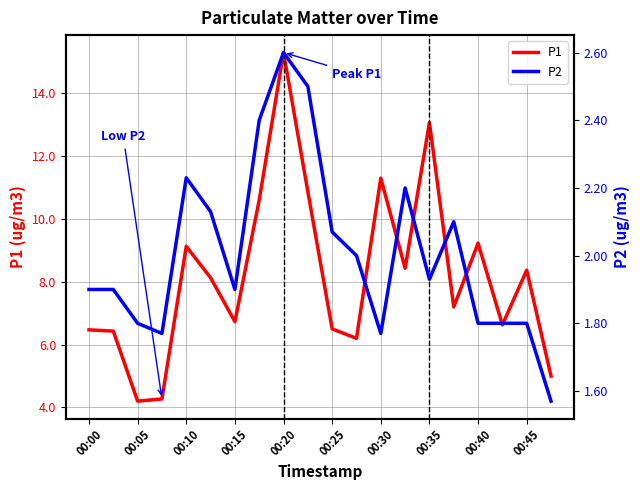

What is the difference between the maximum and minimum values in the P2 series?

1.0